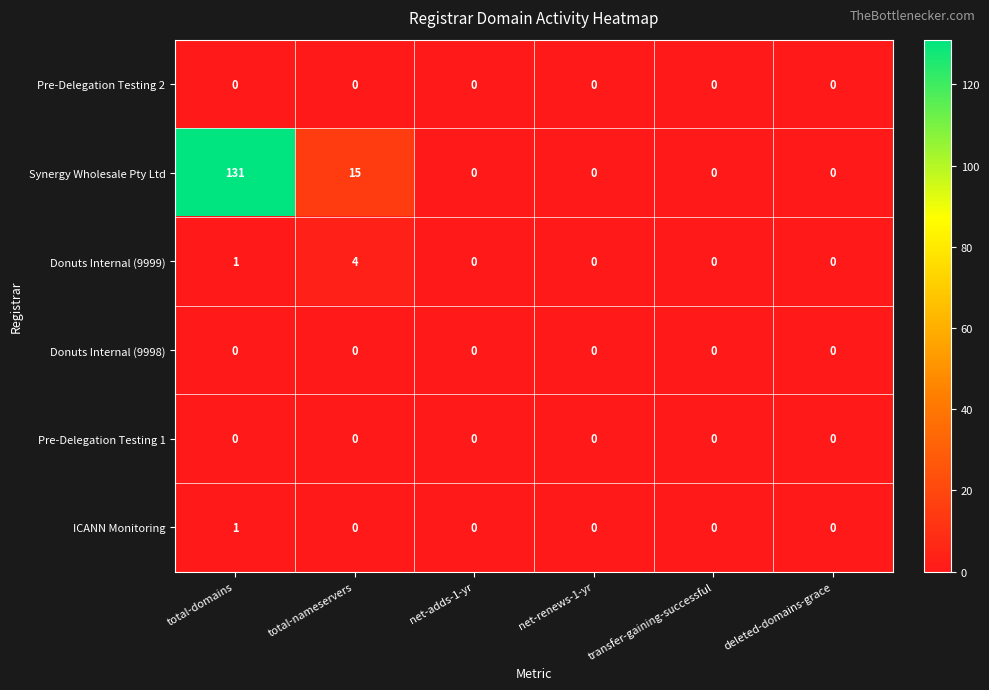

At which category is the sum across all series the highest?

total-domains